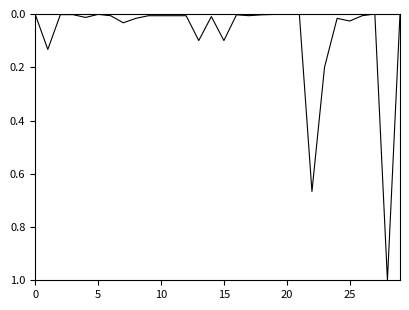

What is the difference between the maximum and minimum values?

1.0